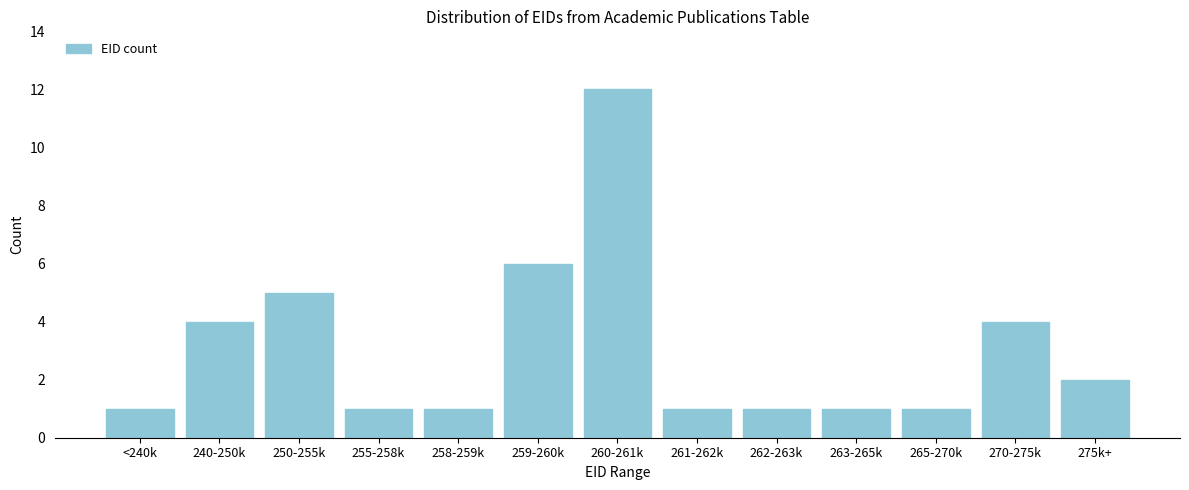

Reading right to left, what are all the values shown in this chart?

2	4	1	1	1	1	12	6	1	1	5	4	1